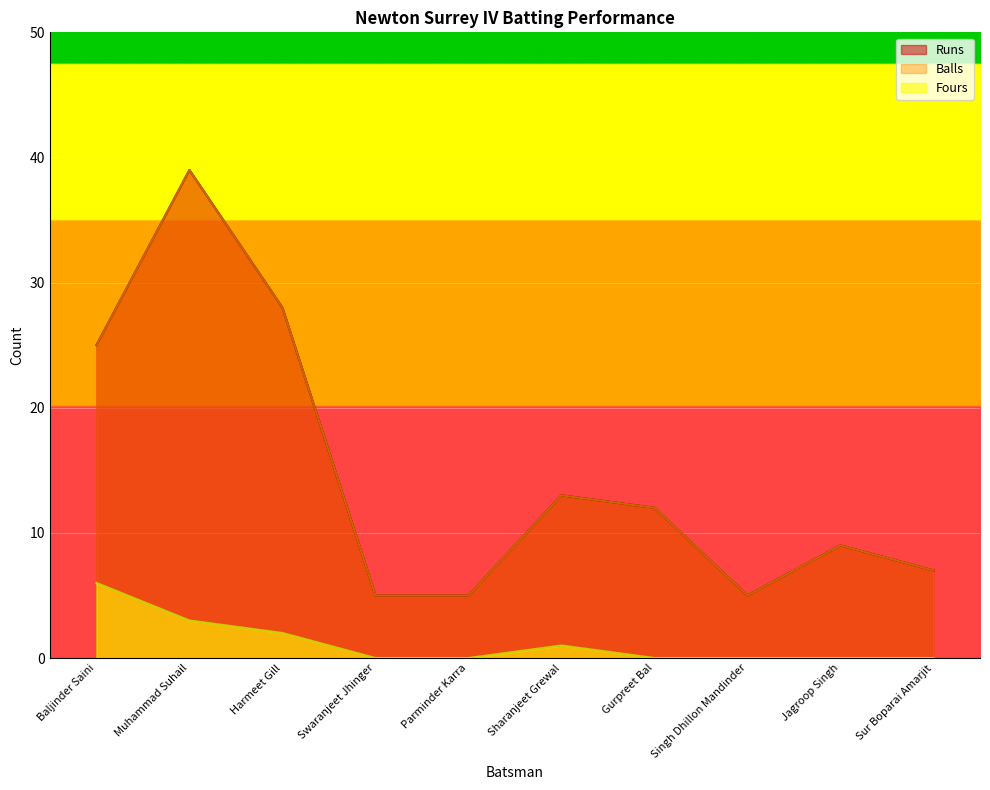

Is the value of Fours at Baljinder Saini greater than the value of Balls at Swaranjeet Jhinger?

Yes